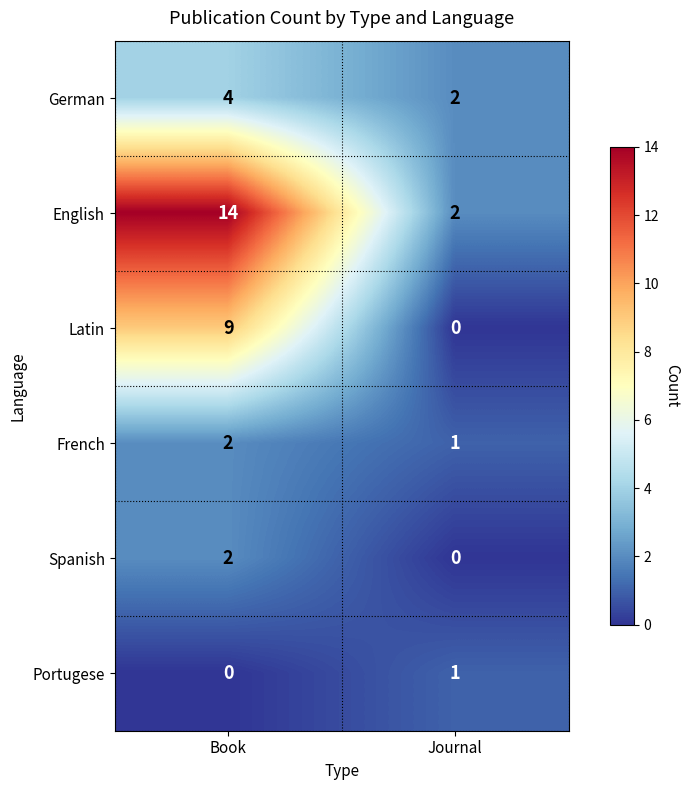

At which category is the sum across all series the highest?

Book